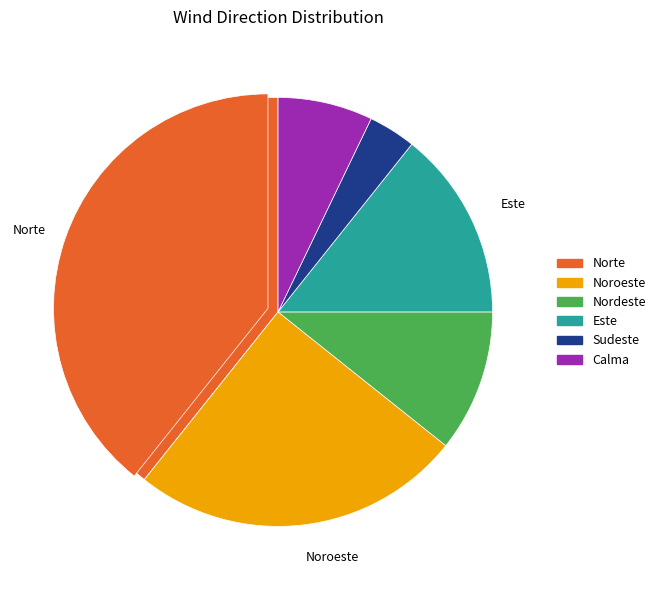

Which has a higher value, Norte or Nordeste?

Norte